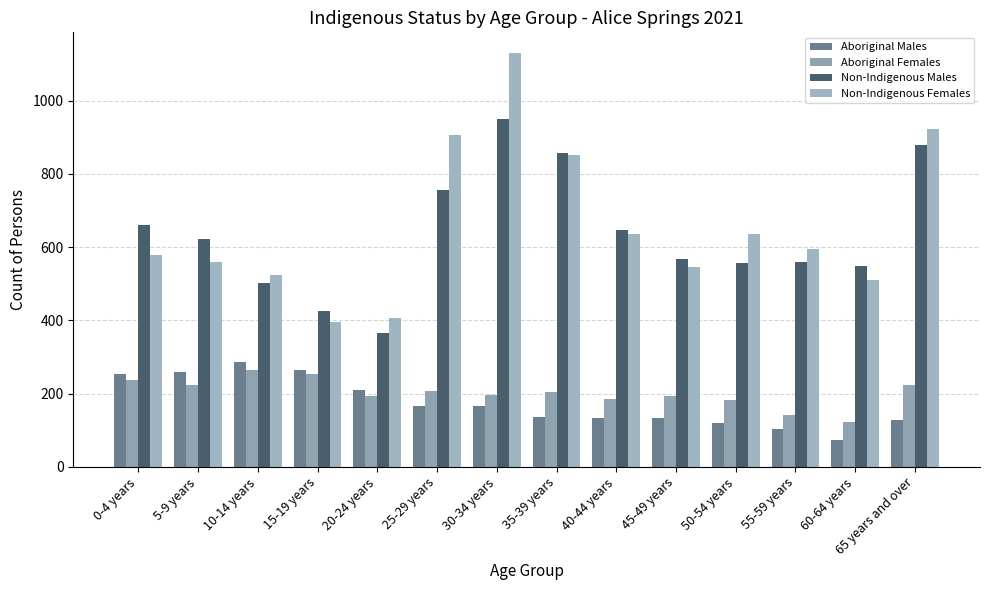

What is the total value across all series at 20-24 years?

1175